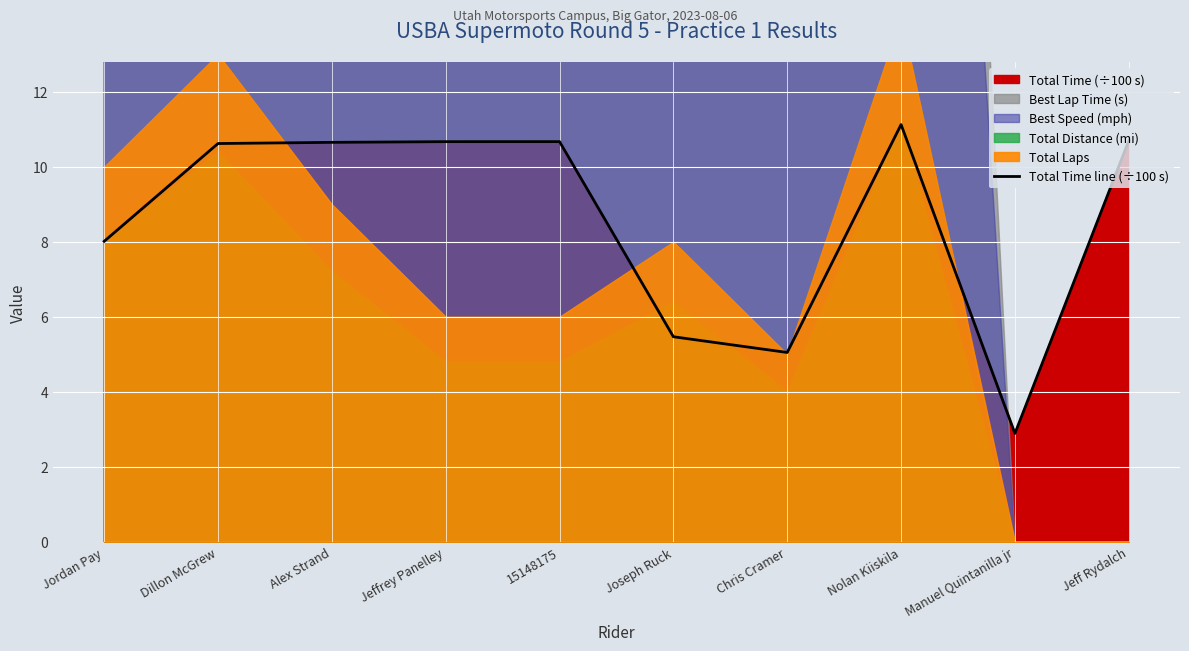

True or false: the data shows 11.1 at Nolan Kiiskila.

True